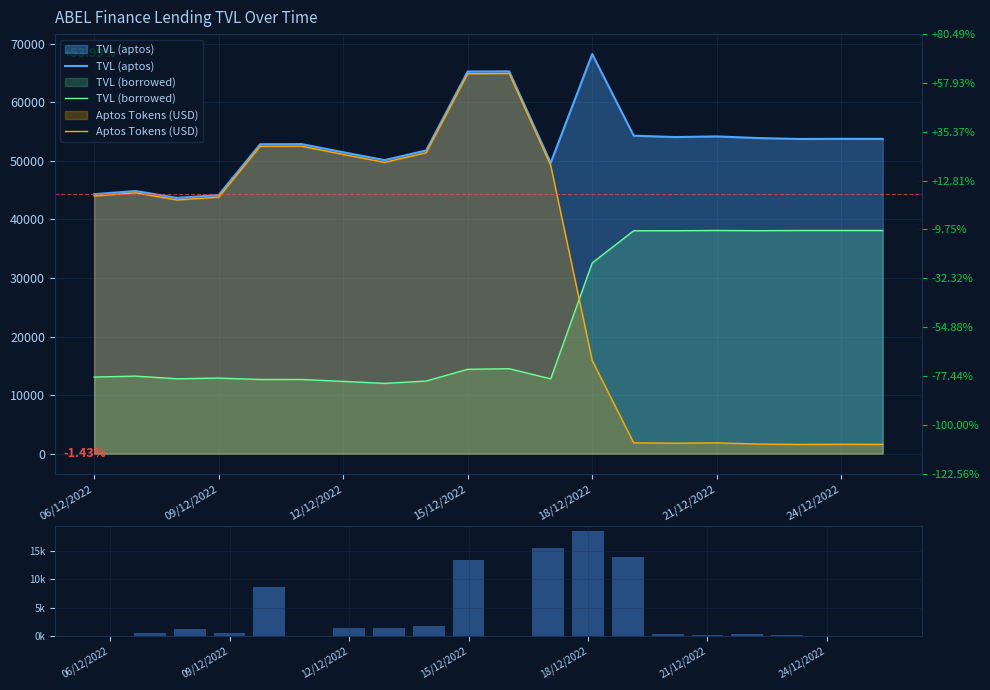

What is the highest value of the TVL (aptos) series?

68256.3